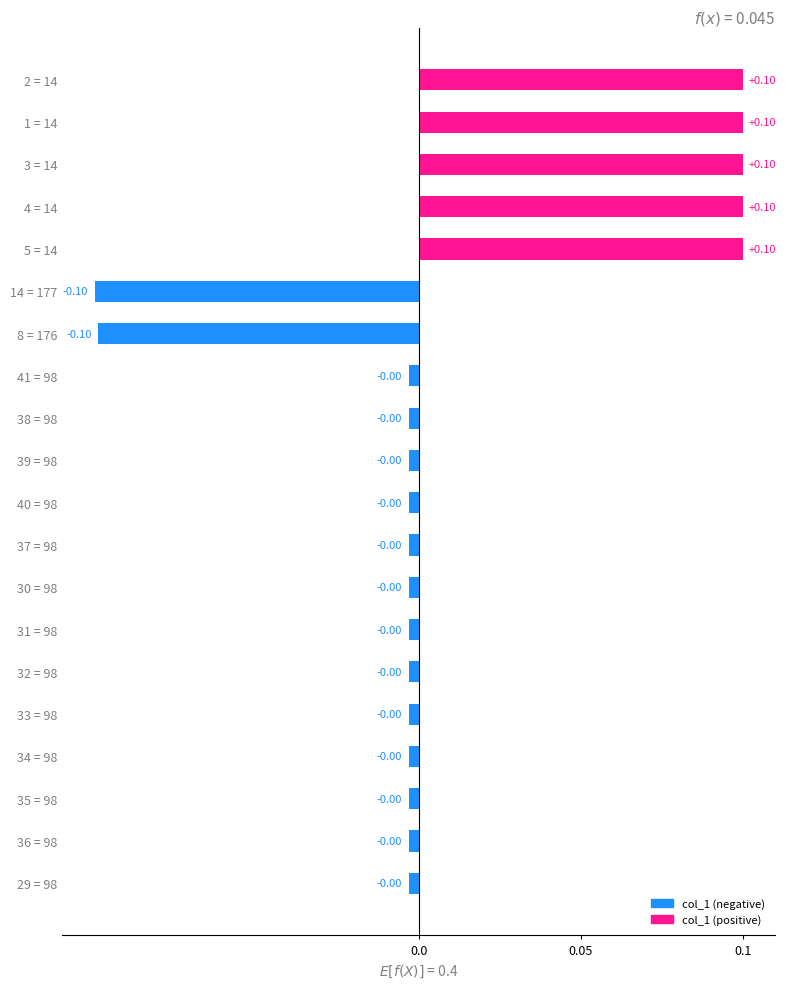

What is the change in value from 14 = 177 to 37 = 98?

+0.1